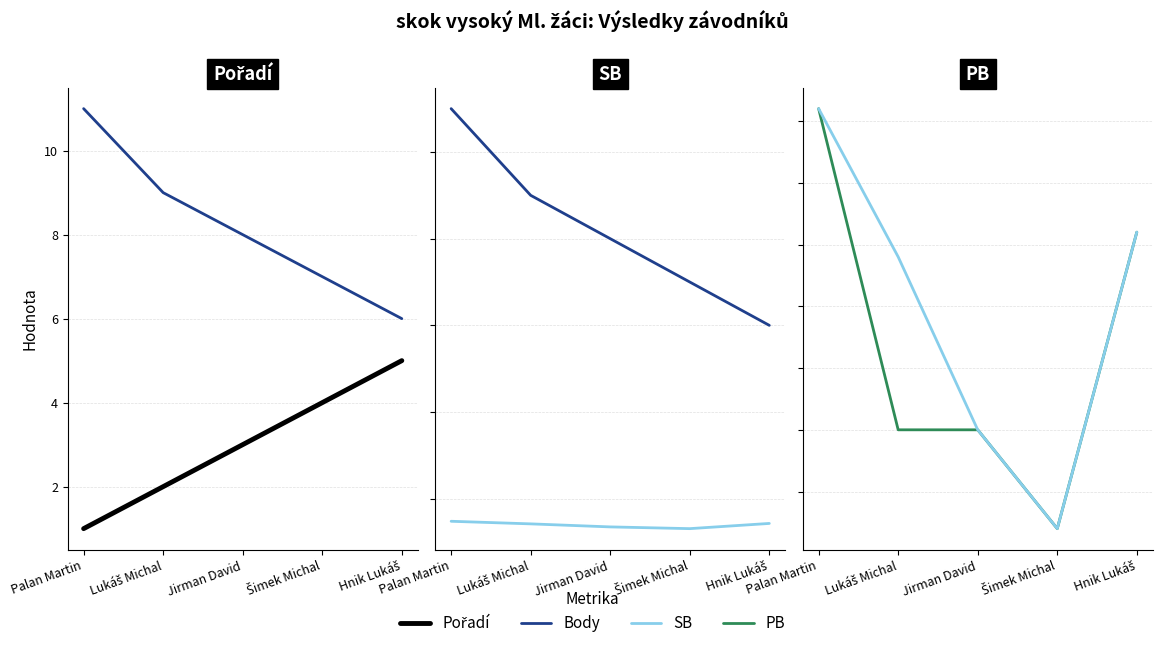

List the labels in order of SB value, largest first.

Palan Martin, Hnik Lukáš, Lukáš Michal, Jirman David, Šimek Michal